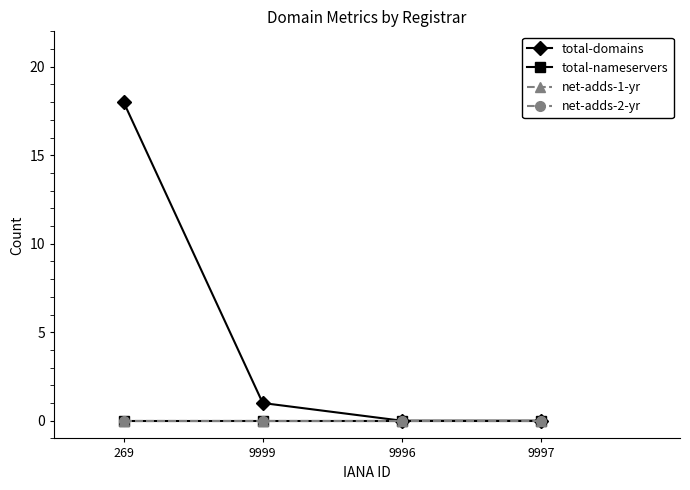

Which series changed the most between 9999 and 9996?

total-domains